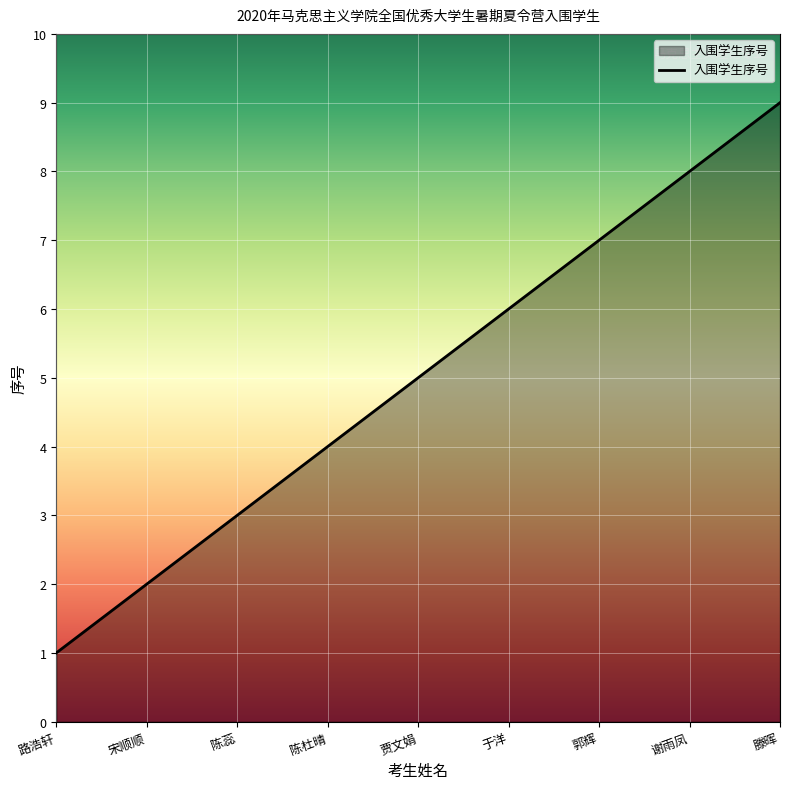

Read the value at 滕晖.

9